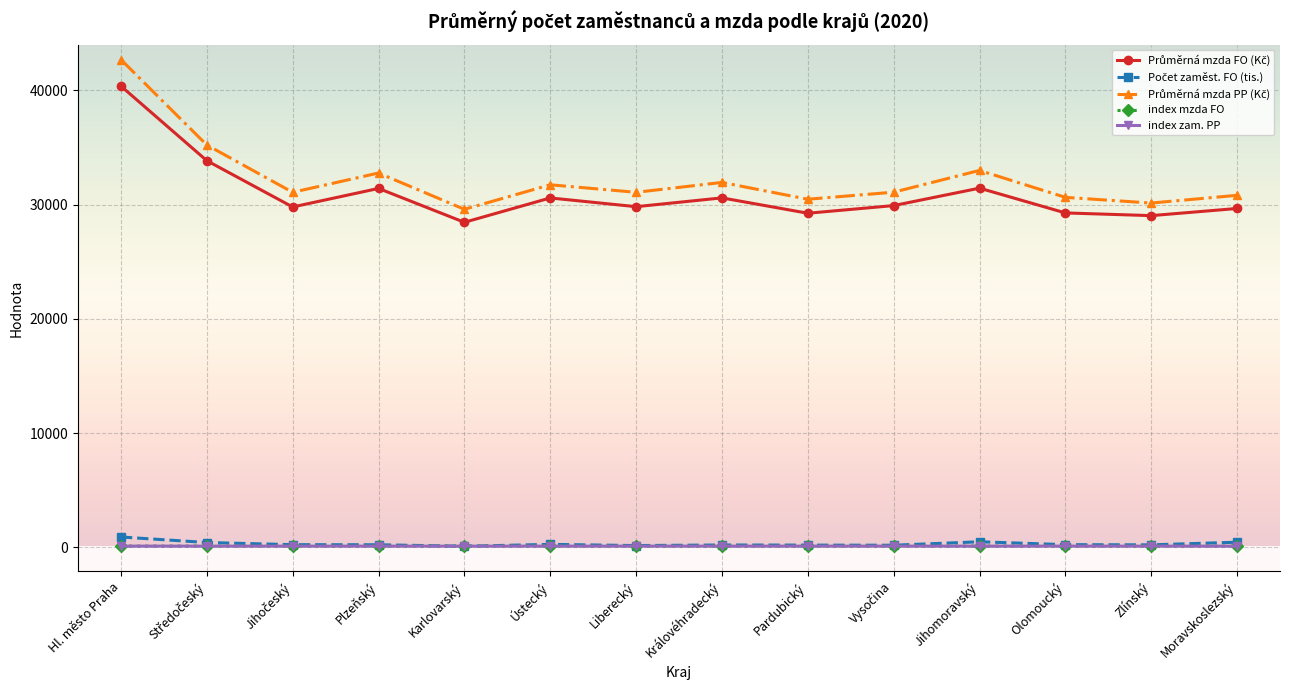

Does the chart have visible grid lines?

Yes